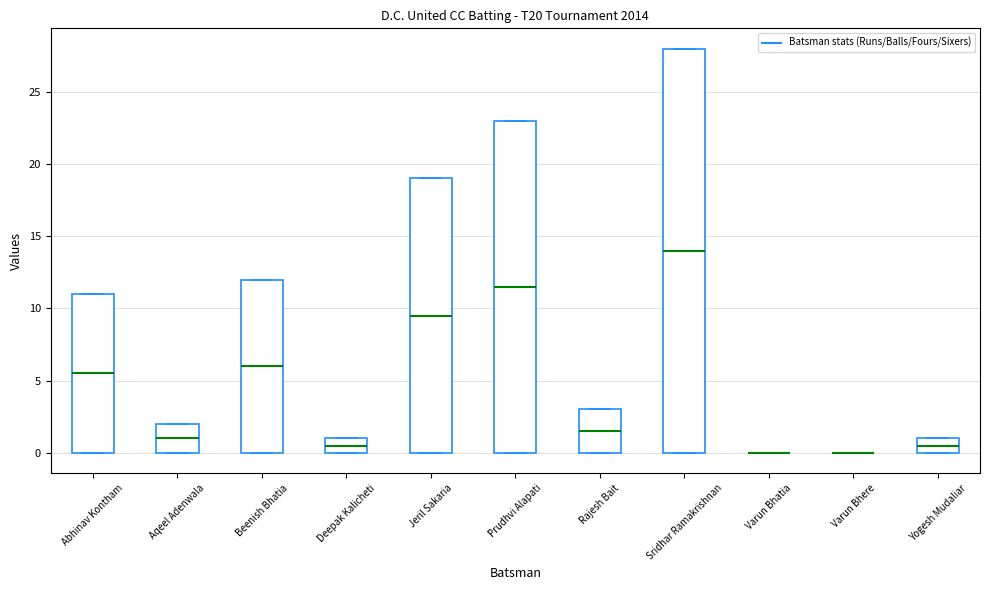

Reading left to right, transcribe this box plot: for each box, give where its median line is, the range the box spans, and where its two whiskers end, as read against the y-axis. The values are not printed on the chart, so give them approximately, as read against the axis.

Abhinav Kontham: median 5.5, box 0.0 to 11.0, whiskers 0.0 to 11.0
Aqeel Adenwala: median 1.0, box 0.0 to 2.0, whiskers 0.0 to 2.0
Beenish Bhatia: median 6.0, box 0.0 to 12.0, whiskers 0.0 to 12.0
Deepak Kalicheti: median 0.5, box 0.0 to 1.0, whiskers 0.0 to 1.0
Jeril Sakaria: median 9.5, box 0.0 to 19.0, whiskers 0.0 to 19.0
Prudhvi Alapati: median 11.5, box 0.0 to 23.0, whiskers 0.0 to 23.0
Rajesh Bait: median 1.5, box 0.0 to 3.0, whiskers 0.0 to 3.0
Sridhar Ramakrishnan: median 14.0, box 0.0 to 28.0, whiskers 0.0 to 28.0
Varun Bhatia: box collapsed to a line at 0.0, whiskers 0.0 to 0.0
Varun Bhere: box collapsed to a line at 0.0, whiskers 0.0 to 0.0
Yogesh Mudaliar: median 0.5, box 0.0 to 1.0, whiskers 0.0 to 1.0